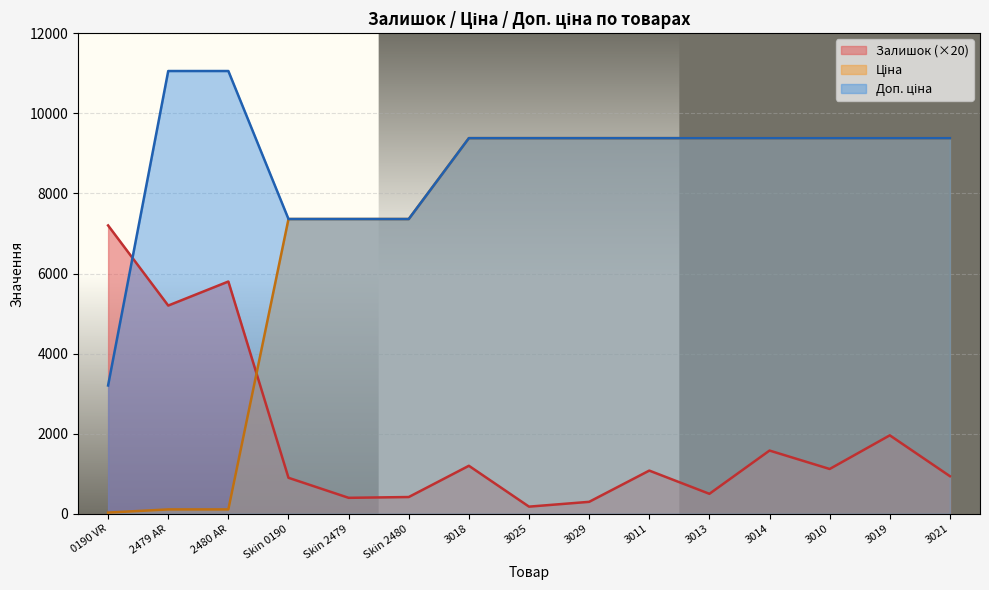

What is the value of the Залишок point at the 10th from the left?

1080.0